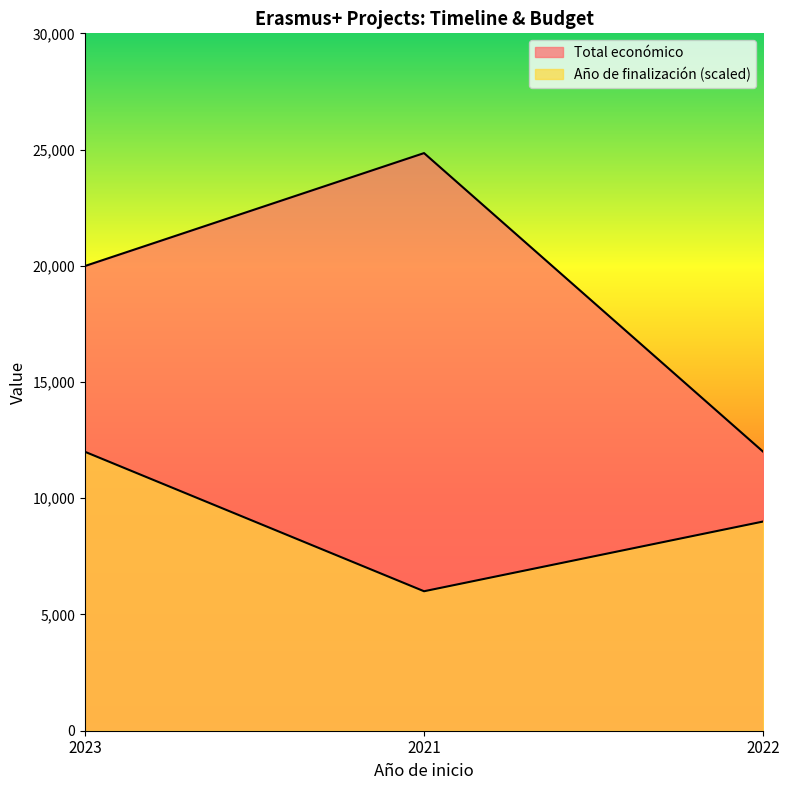

What is the difference between the maximum and minimum values in the Total económico series?

12848